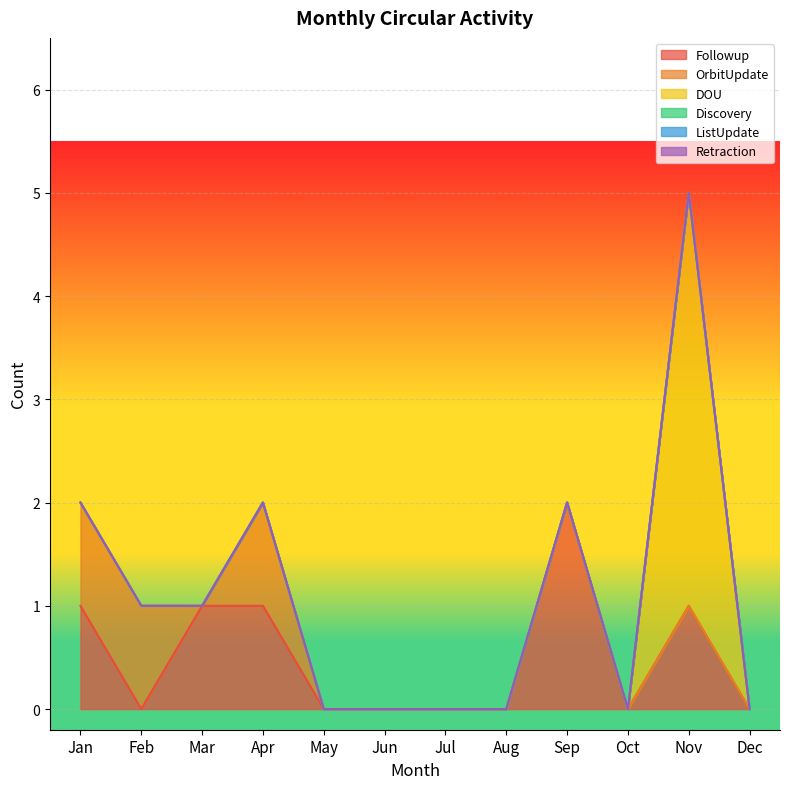

How many lines are shown in the chart?

6